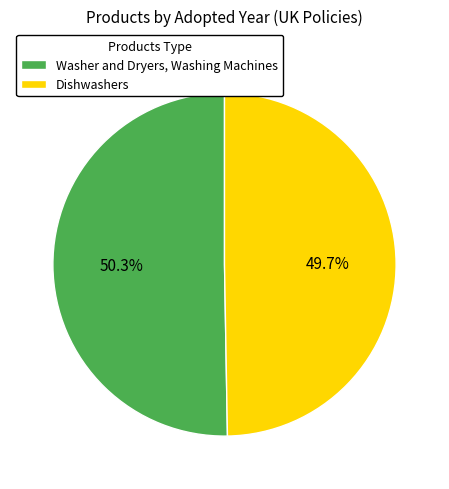

Which slice is the largest?

Washer and Dryers, Washing Machines